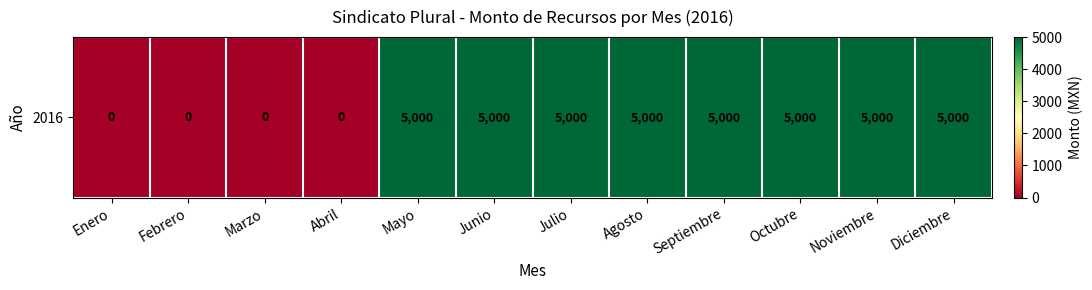

What is the greatest value displayed?

5000